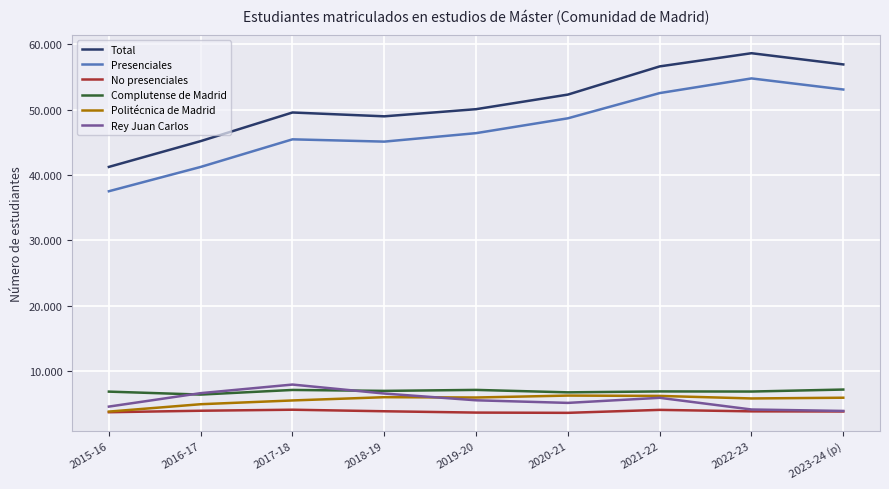

Reading right to left, list all the values displayed in this chart.

Total: 56932	58649	56632	52319	50087	48993	49579	45200	41256
Presenciales: 53095	54793	52550	48690	46420	45123	45473	41250	37532
No presenciales: 3837	3856	4082	3629	3667	3870	4106	3950	3724
Complutense de Madrid: 7192	6887	6905	6764	7137	6988	7131	6422	6875
Politécnica de Madrid: 5943	5830	6217	6269	5975	6023	5524	4948	3819
Rey Juan Carlos: 3919	4139	5927	5151	5548	6582	7955	6641	4584